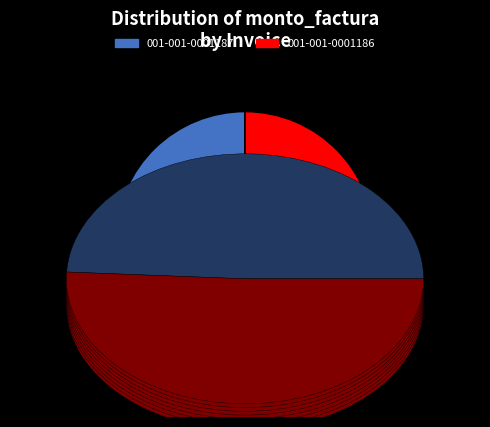

To the nearest percent, what percentage of the pie is 001-001-0001187?

49%